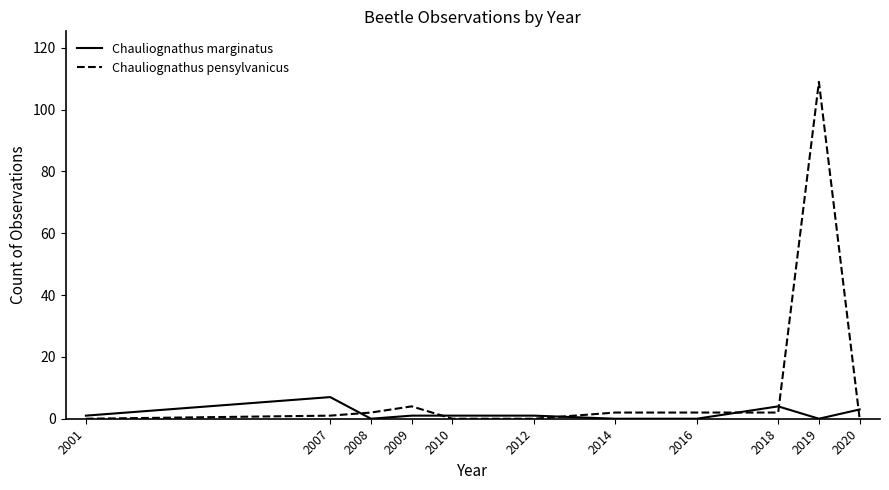

What are all the series names shown in the legend?

Chauliognathus marginatus, Chauliognathus pensylvanicus